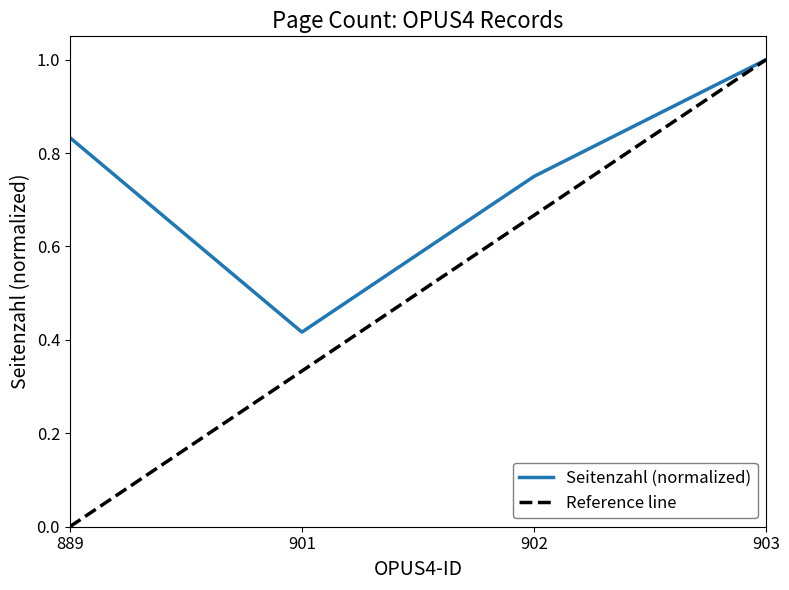

In Seitenzahl (normalized), how many points are lower than both neighbors (excluding endpoints)?

1